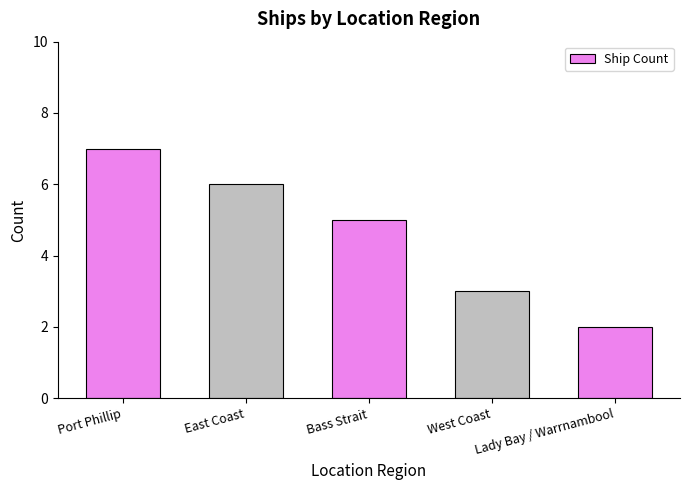

What is the average value?

5